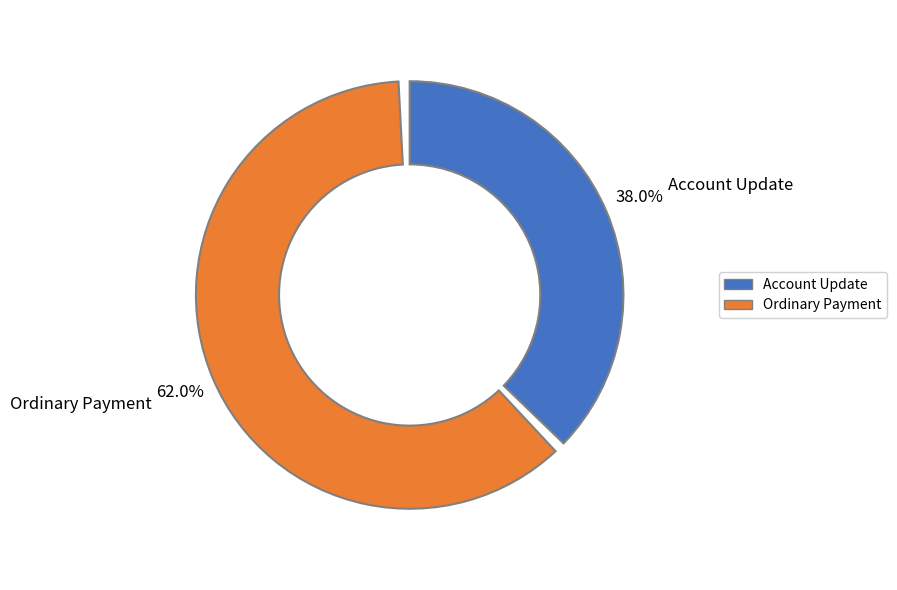

To the nearest percent, what is the combined percentage of Account Update and Ordinary Payment?

100%